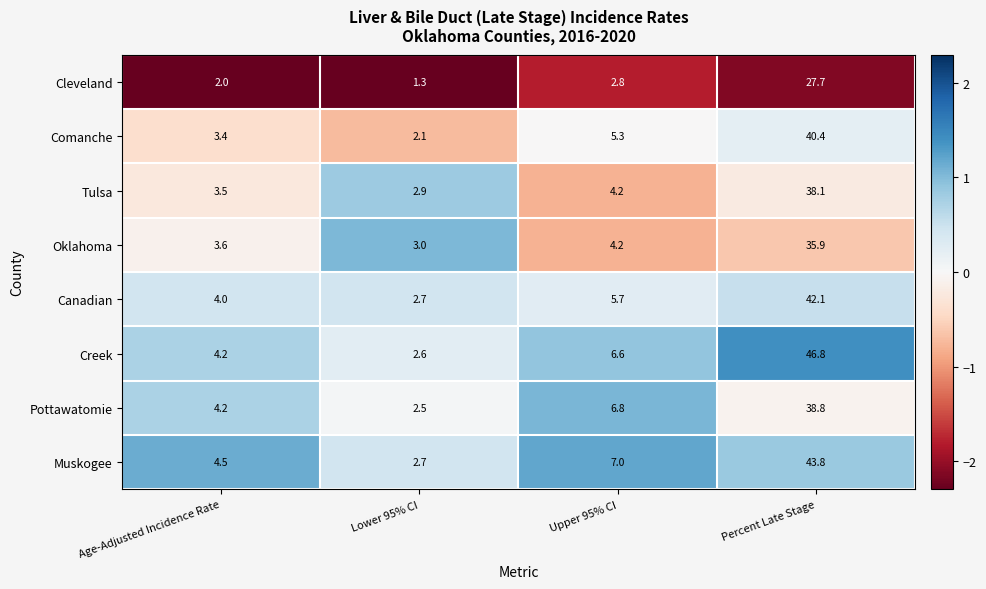

What is the minimum value shown in the chart?

1.3